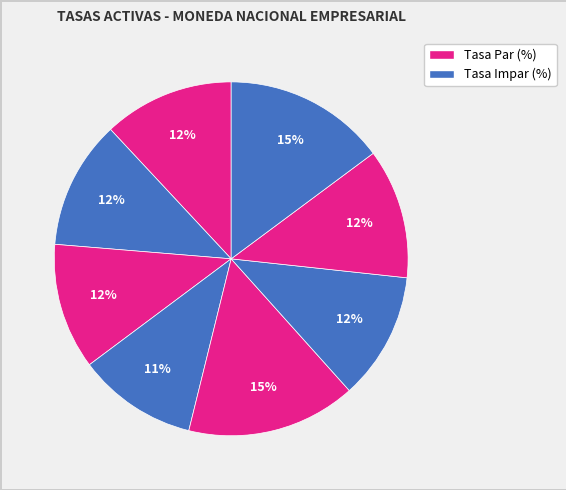

To the nearest percent, what is the average slice percentage?

12%